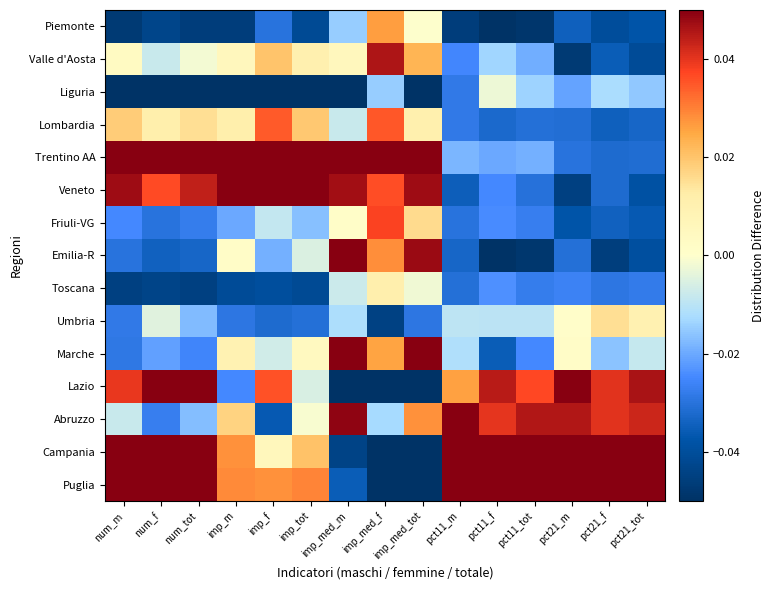

Reading right to left, extract all data points from this chart.

Piemonte: pct21_tot=-0.0	pct21_f=-0.0	pct21_m=-0.0	pct11_tot=-0.0	pct11_f=-0.1	pct11_m=-0.0	imp_med_tot=-0.0	imp_med_f=0.0	imp_med_m=-0.0	imp_tot=-0.0	imp_f=-0.0	imp_m=-0.0	num_tot=-0.0	num_f=-0.0	num_m=-0.0
Valle d'Aosta: pct21_tot=-0.0	pct21_f=-0.0	pct21_m=-0.0	pct11_tot=-0.0	pct11_f=-0.0	pct11_m=-0.0	imp_med_tot=0.0	imp_med_f=0.0	imp_med_m=0.0	imp_tot=0.0	imp_f=0.0	imp_m=0.0	num_tot=-0.0	num_f=-0.0	num_m=0.0
Liguria: pct21_tot=-0.0	pct21_f=-0.0	pct21_m=-0.0	pct11_tot=-0.0	pct11_f=-0.0	pct11_m=-0.0	imp_med_tot=-0.1	imp_med_f=-0.0	imp_med_m=-0.1	imp_tot=-0.1	imp_f=-0.1	imp_m=-0.1	num_tot=-0.1	num_f=-0.1	num_m=-0.1
Lombardia: pct21_tot=-0.0	pct21_f=-0.0	pct21_m=-0.0	pct11_tot=-0.0	pct11_f=-0.0	pct11_m=-0.0	imp_med_tot=0.0	imp_med_f=0.0	imp_med_m=-0.0	imp_tot=0.0	imp_f=0.0	imp_m=0.0	num_tot=0.0	num_f=0.0	num_m=0.0
Trentino AA: pct21_tot=-0.0	pct21_f=-0.0	pct21_m=-0.0	pct11_tot=-0.0	pct11_f=-0.0	pct11_m=-0.0	imp_med_tot=0.1	imp_med_f=0.1	imp_med_m=0.1	imp_tot=0.1	imp_f=0.1	imp_m=0.1	num_tot=0.1	num_f=0.1	num_m=0.1
Veneto: pct21_tot=-0.0	pct21_f=-0.0	pct21_m=-0.0	pct11_tot=-0.0	pct11_f=-0.0	pct11_m=-0.0	imp_med_tot=0.0	imp_med_f=0.0	imp_med_m=0.0	imp_tot=0.1	imp_f=0.1	imp_m=0.1	num_tot=0.0	num_f=0.0	num_m=0.0
Friuli-VG: pct21_tot=-0.0	pct21_f=-0.0	pct21_m=-0.0	pct11_tot=-0.0	pct11_f=-0.0	pct11_m=-0.0	imp_med_tot=0.0	imp_med_f=0.0	imp_med_m=0.0	imp_tot=-0.0	imp_f=-0.0	imp_m=-0.0	num_tot=-0.0	num_f=-0.0	num_m=-0.0
Emilia-R: pct21_tot=-0.0	pct21_f=-0.0	pct21_m=-0.0	pct11_tot=-0.0	pct11_f=-0.1	pct11_m=-0.0	imp_med_tot=0.0	imp_med_f=0.0	imp_med_m=0.1	imp_tot=-0.0	imp_f=-0.0	imp_m=0.0	num_tot=-0.0	num_f=-0.0	num_m=-0.0
Toscana: pct21_tot=-0.0	pct21_f=-0.0	pct21_m=-0.0	pct11_tot=-0.0	pct11_f=-0.0	pct11_m=-0.0	imp_med_tot=-0.0	imp_med_f=0.0	imp_med_m=-0.0	imp_tot=-0.0	imp_f=-0.0	imp_m=-0.0	num_tot=-0.0	num_f=-0.0	num_m=-0.0
Umbria: pct21_tot=0.0	pct21_f=0.0	pct21_m=0.0	pct11_tot=-0.0	pct11_f=-0.0	pct11_m=-0.0	imp_med_tot=-0.0	imp_med_f=-0.0	imp_med_m=-0.0	imp_tot=-0.0	imp_f=-0.0	imp_m=-0.0	num_tot=-0.0	num_f=-0.0	num_m=-0.0
Marche: pct21_tot=-0.0	pct21_f=-0.0	pct21_m=0.0	pct11_tot=-0.0	pct11_f=-0.0	pct11_m=-0.0	imp_med_tot=0.1	imp_med_f=0.0	imp_med_m=0.1	imp_tot=0.0	imp_f=-0.0	imp_m=0.0	num_tot=-0.0	num_f=-0.0	num_m=-0.0
Lazio: pct21_tot=0.0	pct21_f=0.0	pct21_m=0.1	pct11_tot=0.0	pct11_f=0.0	pct11_m=0.0	imp_med_tot=-0.1	imp_med_f=-0.1	imp_med_m=-0.1	imp_tot=-0.0	imp_f=0.0	imp_m=-0.0	num_tot=0.1	num_f=0.1	num_m=0.0
Abruzzo: pct21_tot=0.0	pct21_f=0.0	pct21_m=0.0	pct11_tot=0.0	pct11_f=0.0	pct11_m=0.1	imp_med_tot=0.0	imp_med_f=-0.0	imp_med_m=0.0	imp_tot=-0.0	imp_f=-0.0	imp_m=0.0	num_tot=-0.0	num_f=-0.0	num_m=-0.0
Campania: pct21_tot=0.1	pct21_f=0.1	pct21_m=0.1	pct11_tot=0.1	pct11_f=0.1	pct11_m=0.1	imp_med_tot=-0.1	imp_med_f=-0.1	imp_med_m=-0.0	imp_tot=0.0	imp_f=0.0	imp_m=0.0	num_tot=0.1	num_f=0.1	num_m=0.1
Puglia: pct21_tot=0.1	pct21_f=0.1	pct21_m=0.1	pct11_tot=0.1	pct11_f=0.1	pct11_m=0.1	imp_med_tot=-0.1	imp_med_f=-0.1	imp_med_m=-0.0	imp_tot=0.0	imp_f=0.0	imp_m=0.0	num_tot=0.1	num_f=0.1	num_m=0.1